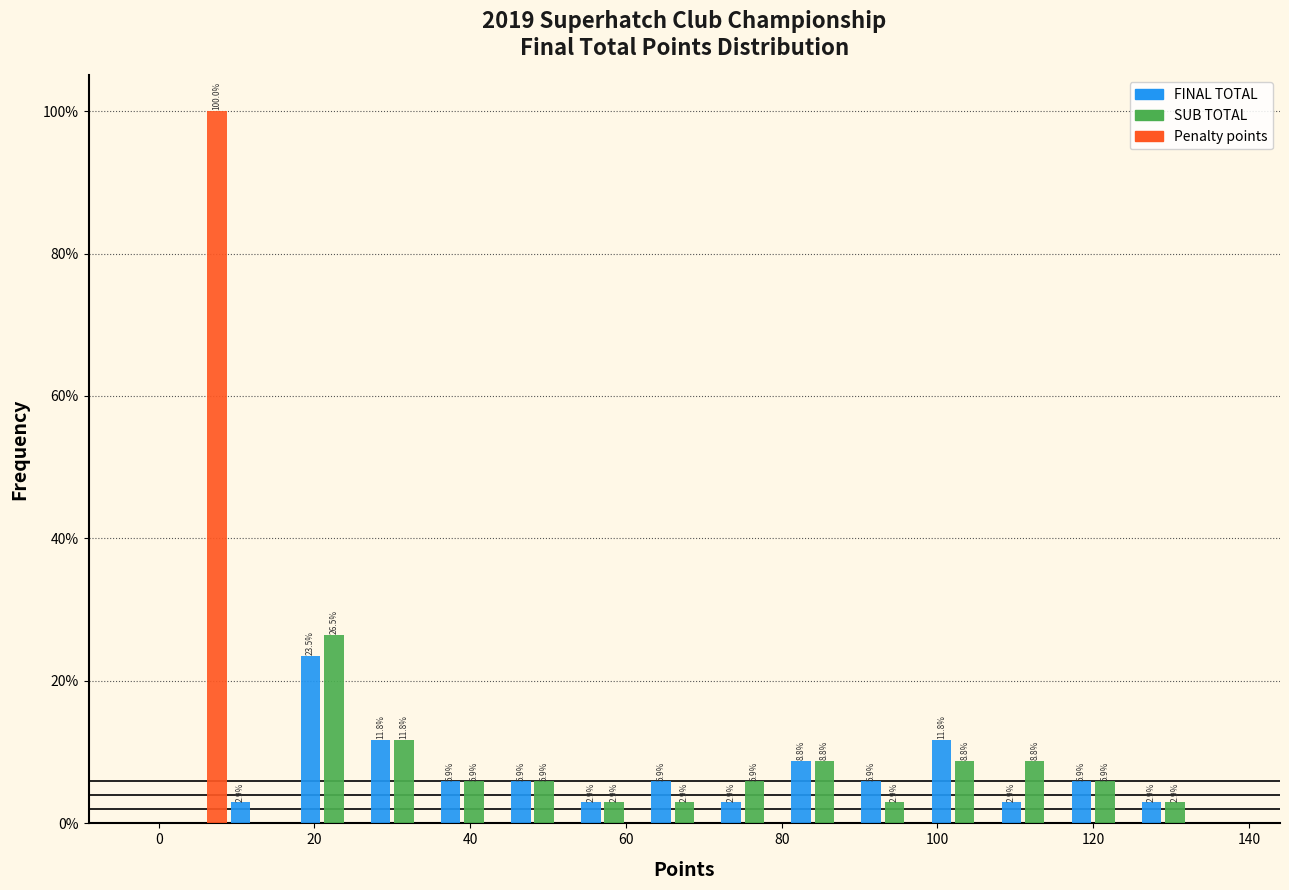

In the FINAL TOTAL series, which range on the x-axis has the tallest bar?

18 to 27